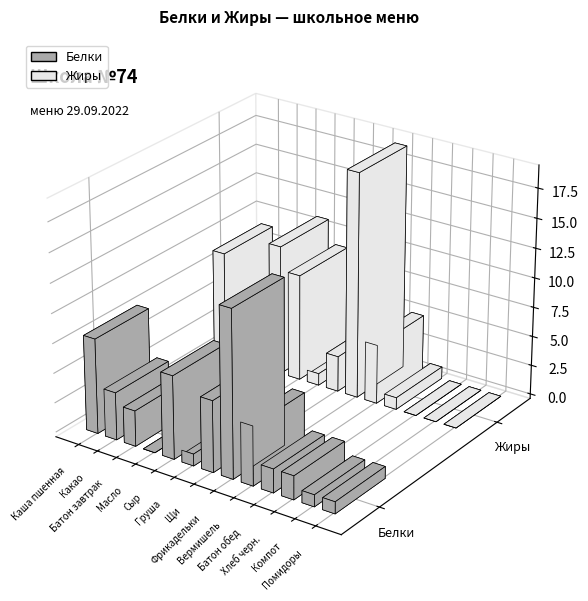

What is the difference between the Жиры values at Батон обед and Каша пшенная?

8